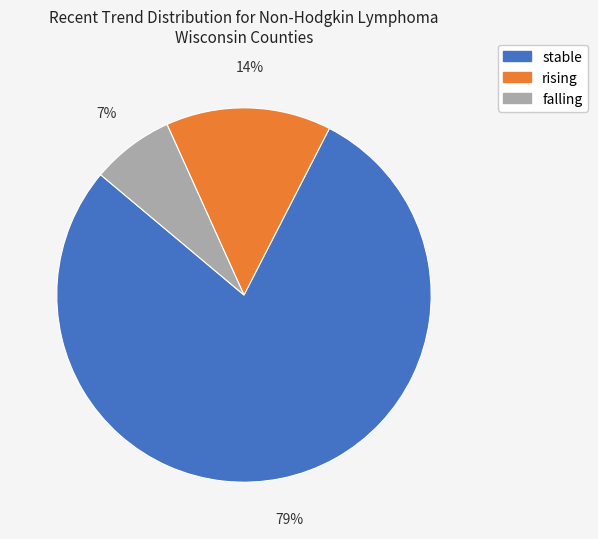

What is the ratio of the value at rising to the value at falling?

2.0